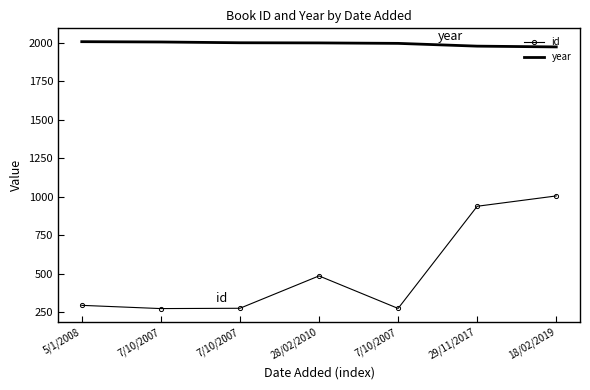

What are all the series names shown in the legend?

id, year